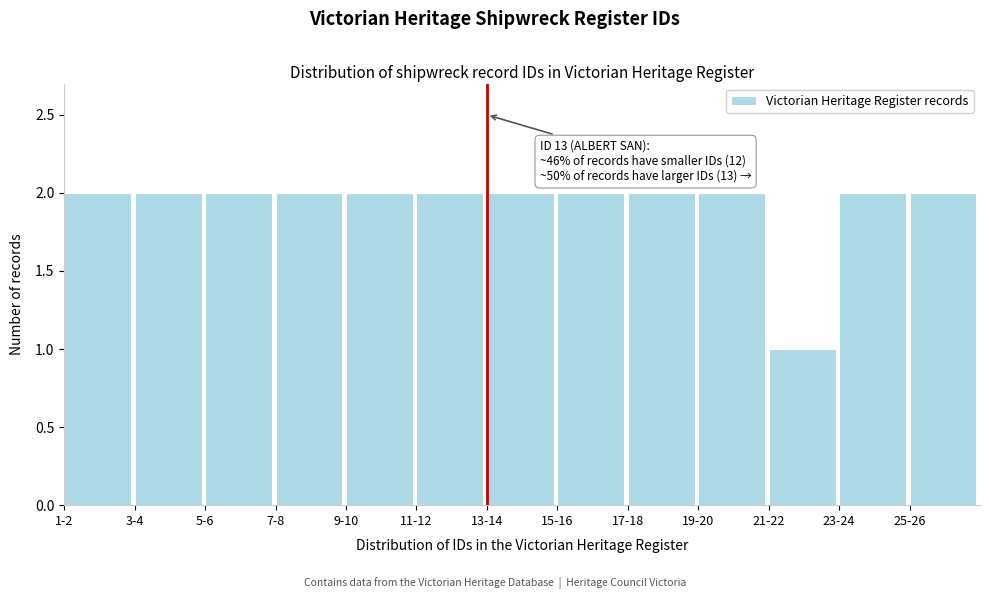

Reading left to right, what are all the values shown in this chart?

1-2=2	3-4=2	5-6=2	7-8=2	9-10=2	11-12=2	13-14=2	15-16=2	17-18=2	19-20=2	21-22=1	23-24=2	25-26=2